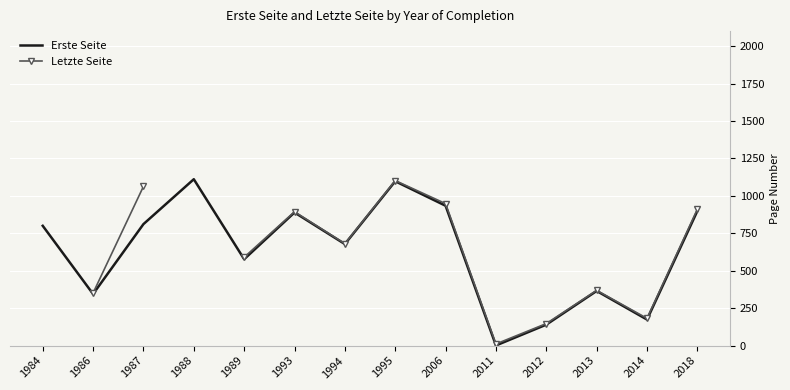

What is the sum of all Erste Seite values?

8821.2